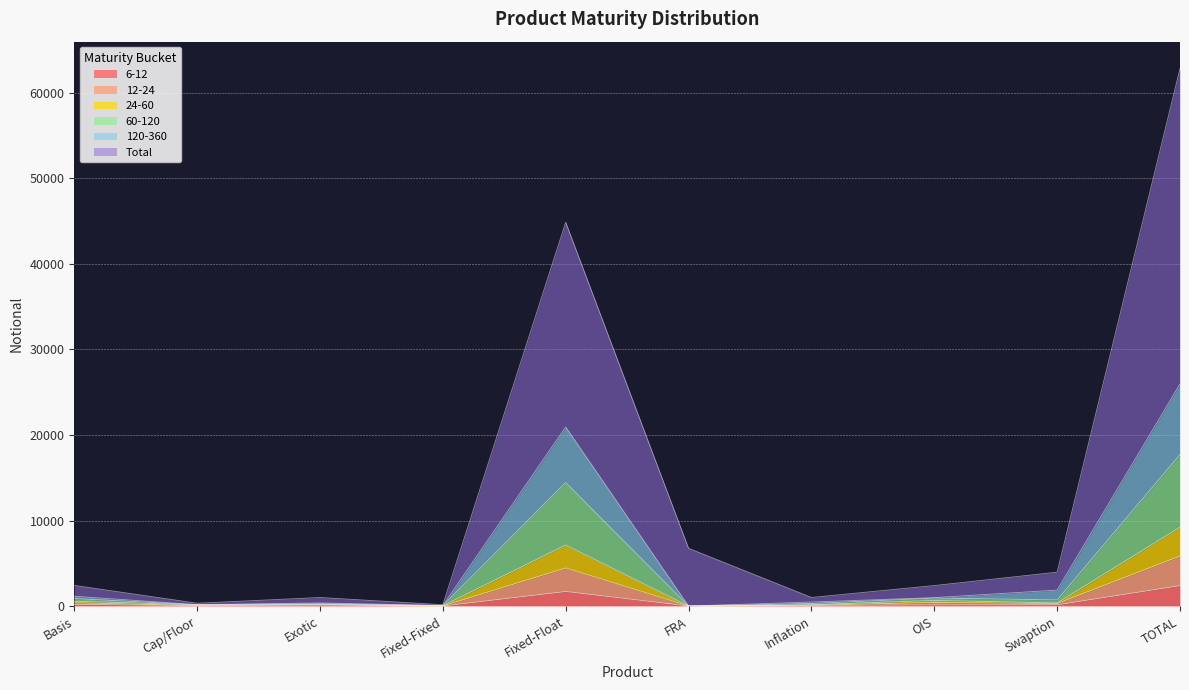

Does the chart display data point markers on the line(s)?

No